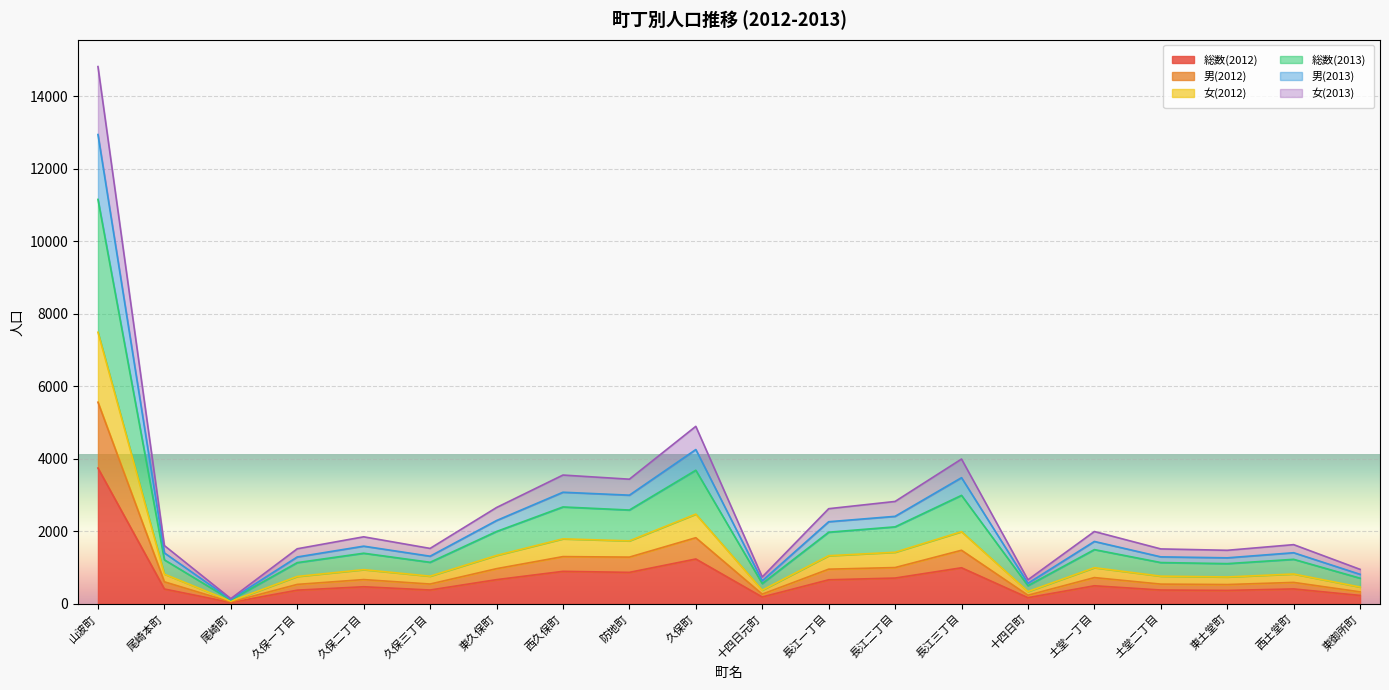

What is the sum of the 男(2013) values at 西久保町 and 尾崎本町?

4486